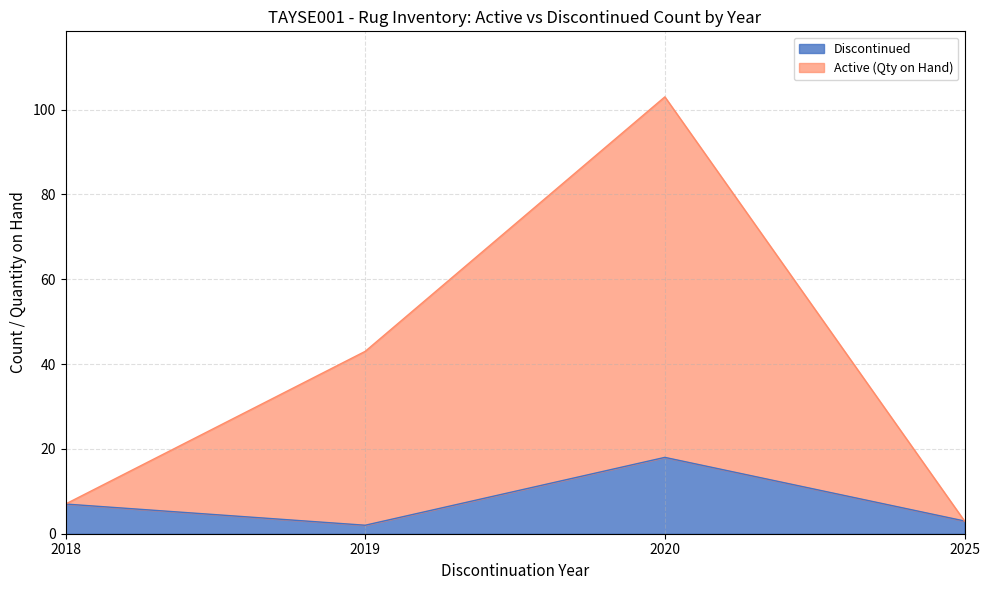

What is the greatest value displayed?

85